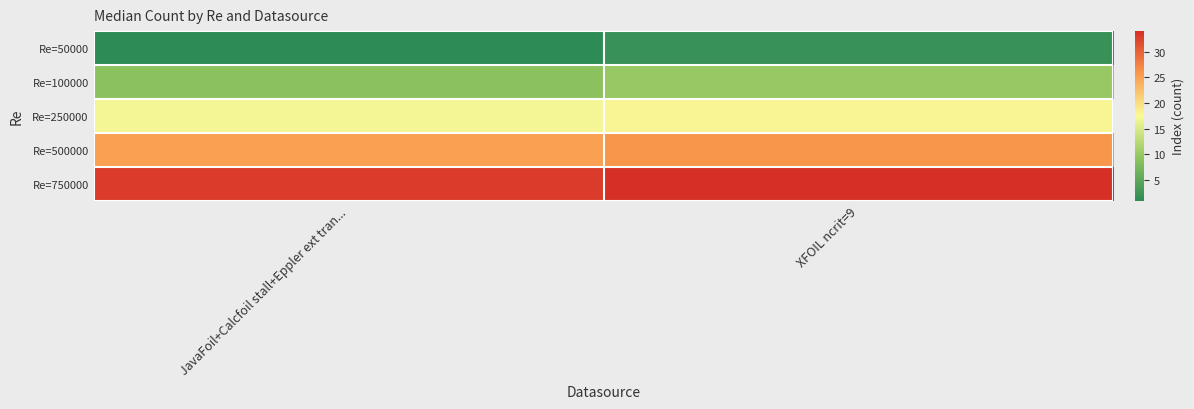

What is the greatest value displayed?

34